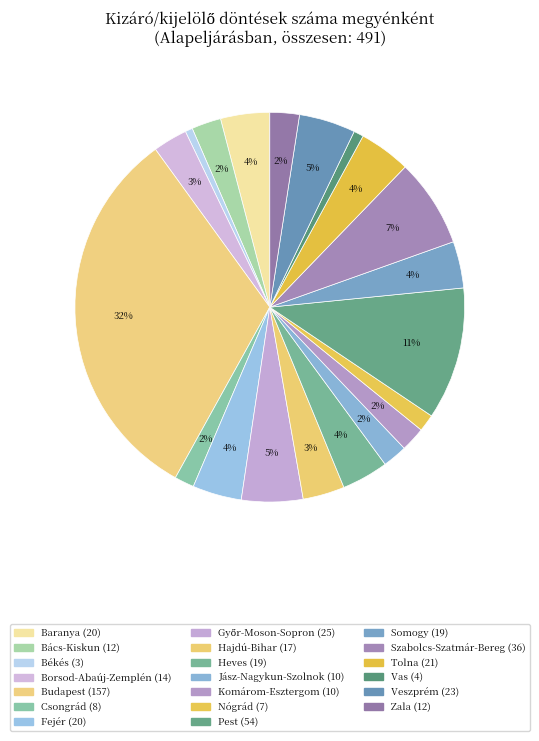

What is the largest slice in the pie chart?

Budapest